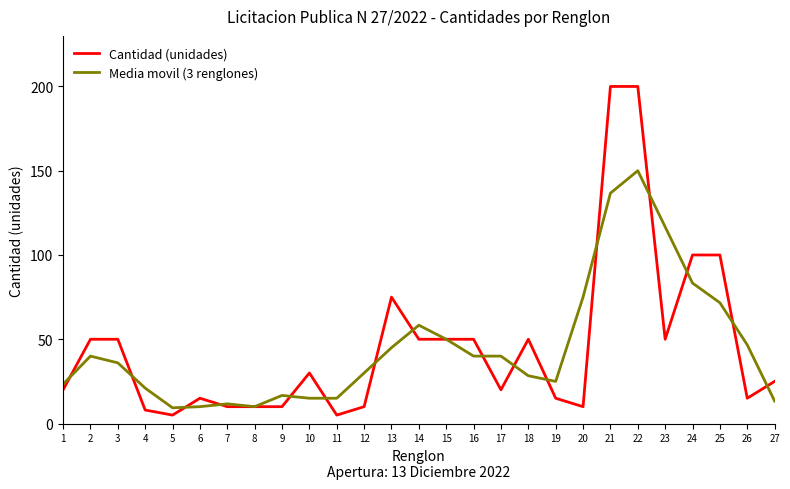

Between which two adjacent categories do Cantidad (unidades) and Media movil (3 renglones) first intersect?

1 and 2